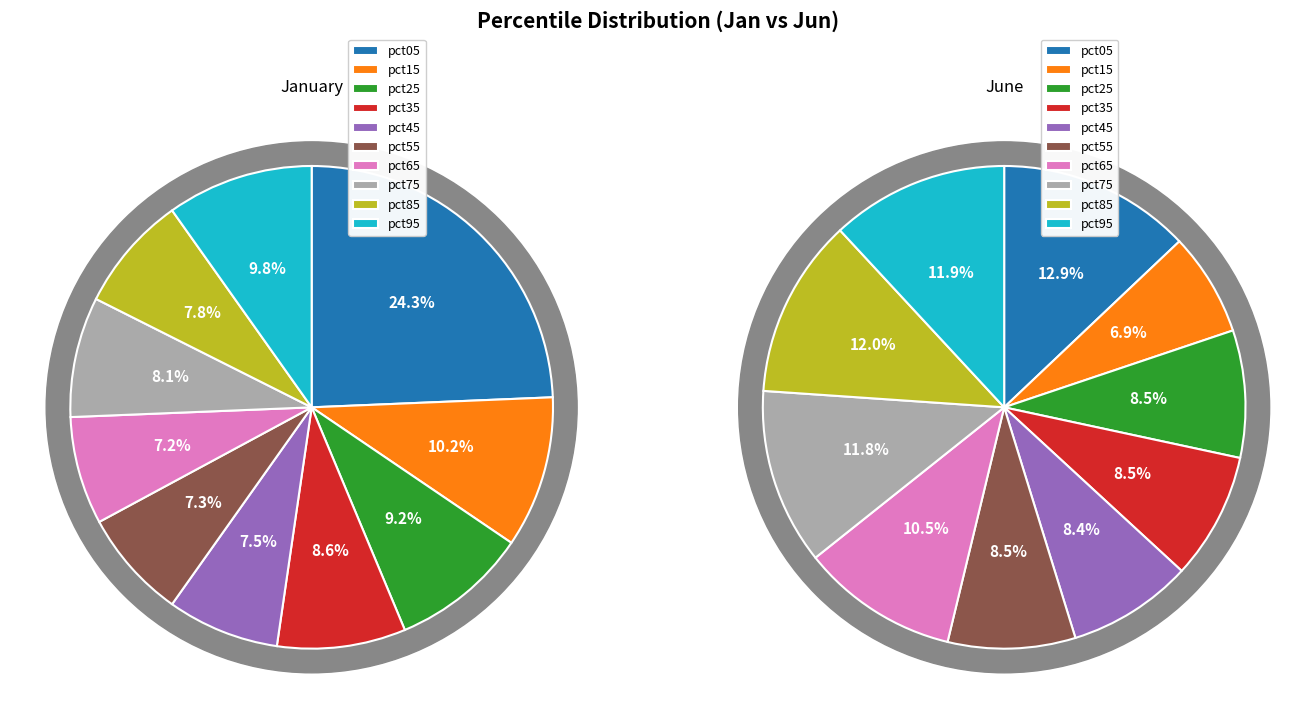

Does 6 represent more than half of the total?

No